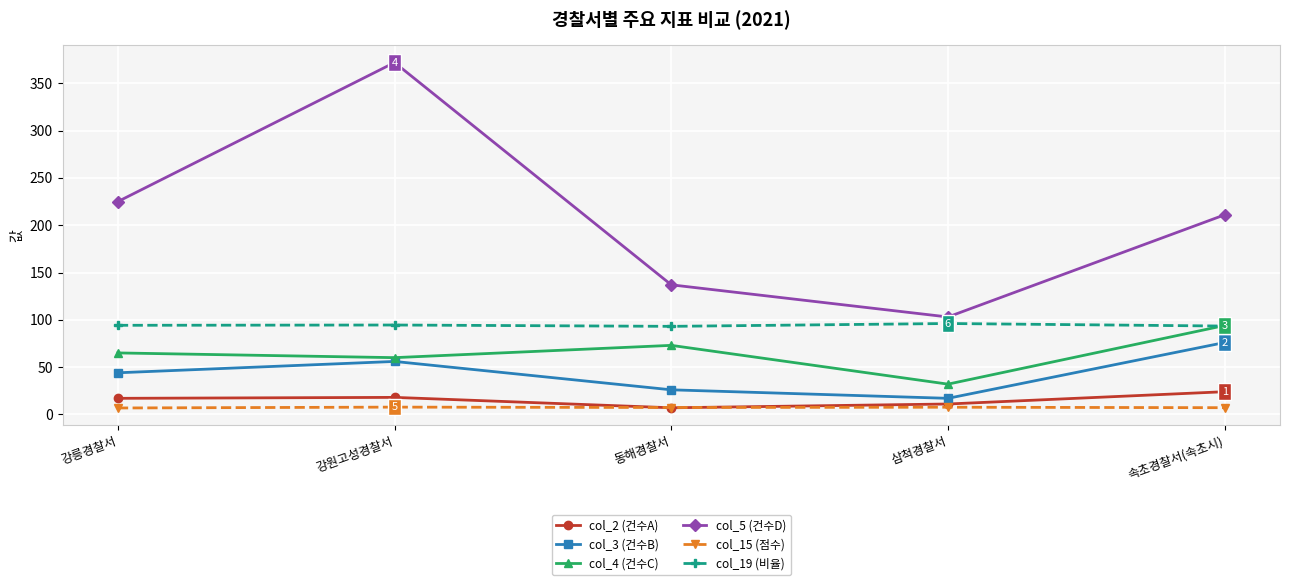

True or false: col_5 (건수D) and col_15 (점수) intersect in this chart.

False